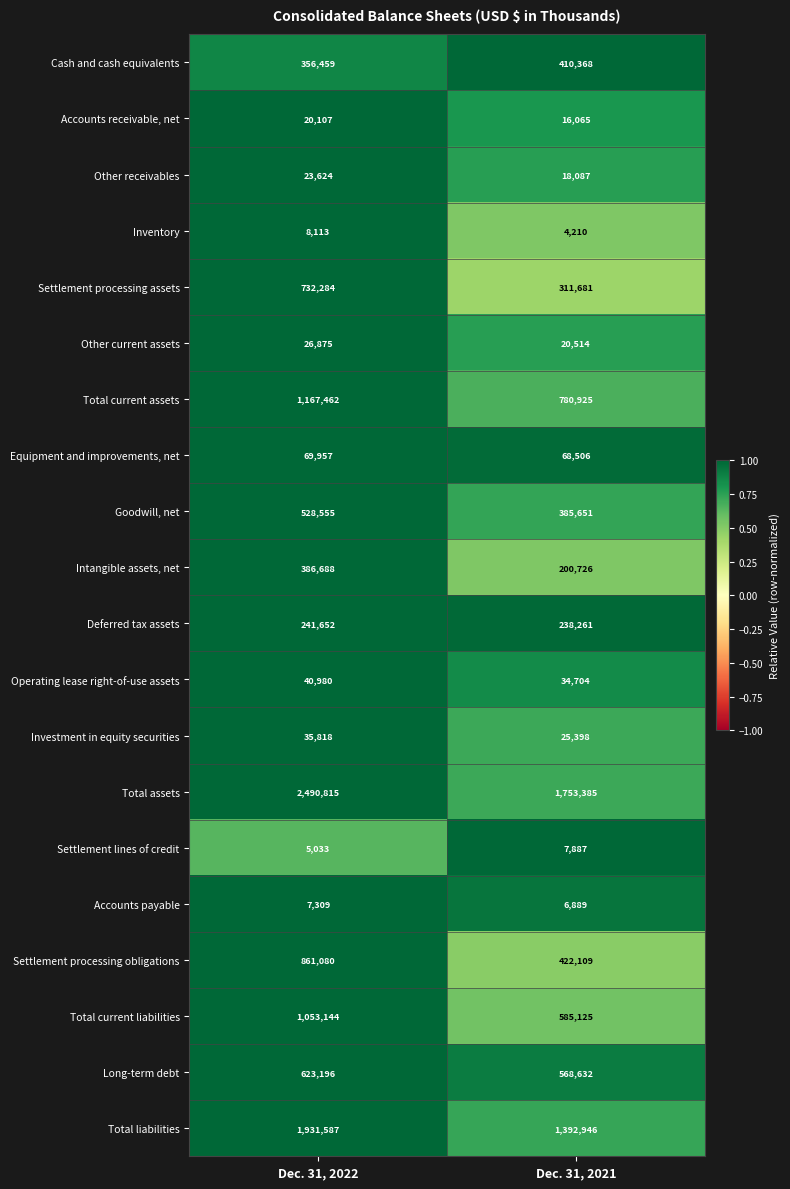

Is it true that Cash and cash equivalents equals 410368 at Dec. 31, 2021?

True